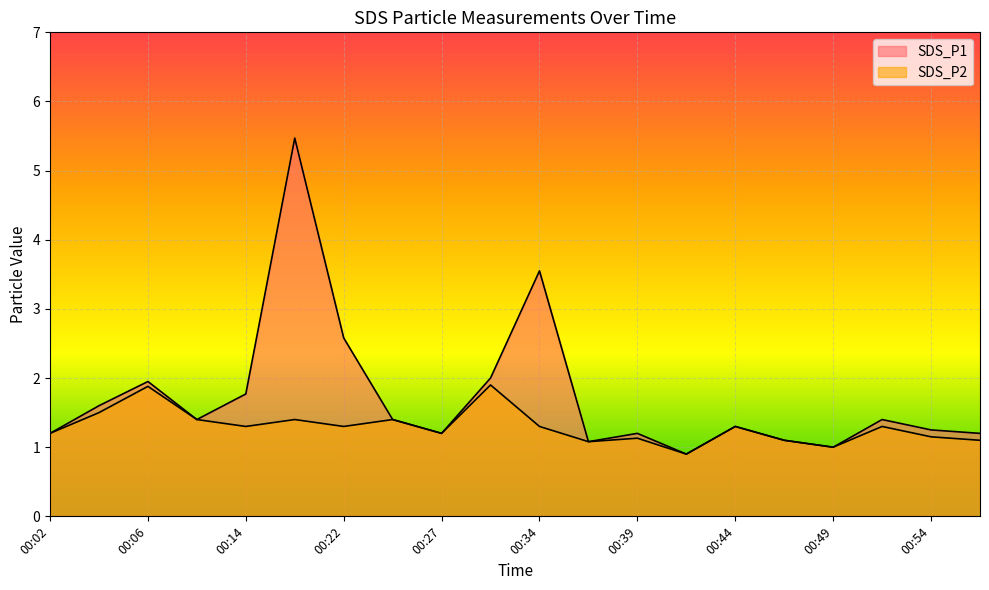

At which label does SDS_P1 first exceed 1?

00:02